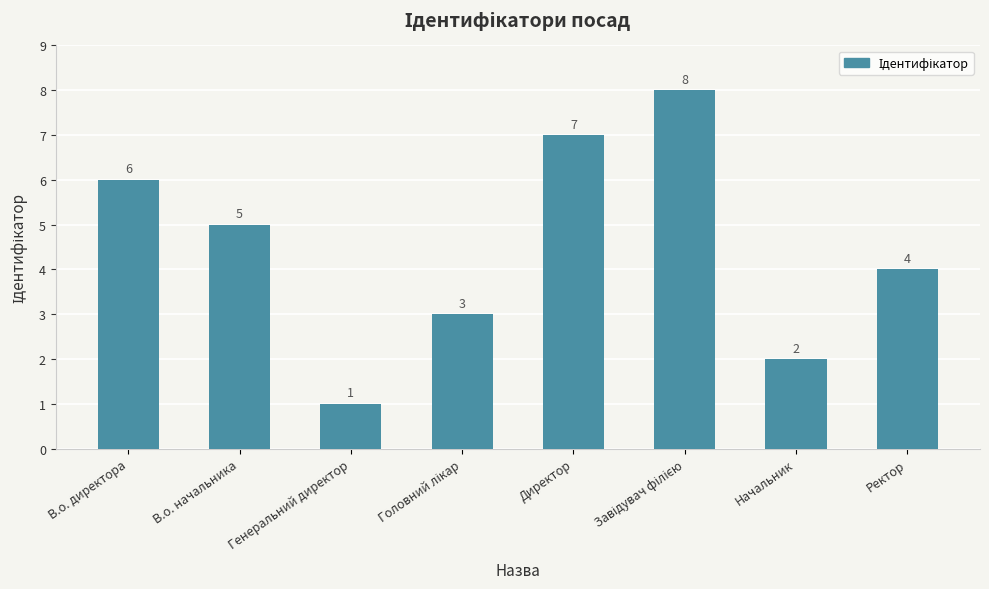

Does the chart contain any negative values?

No